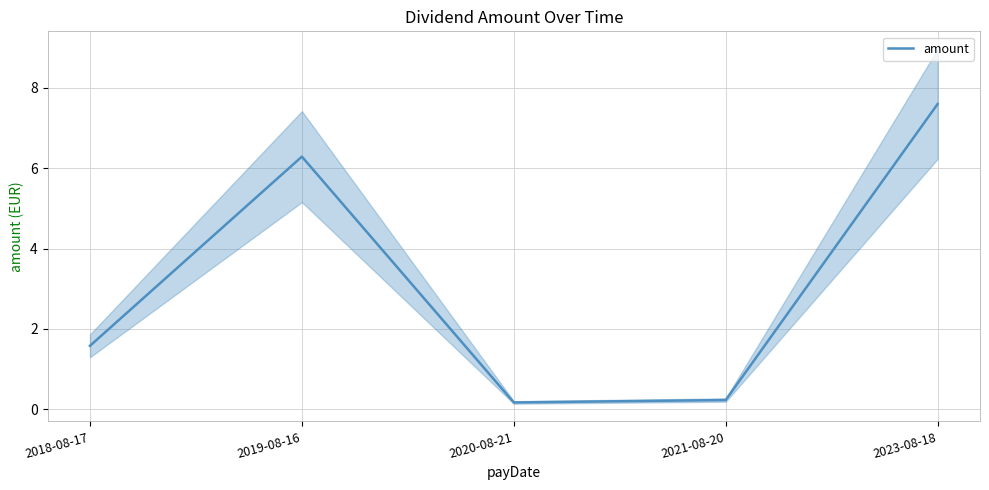

Where is the first local minimum?

2020-08-21